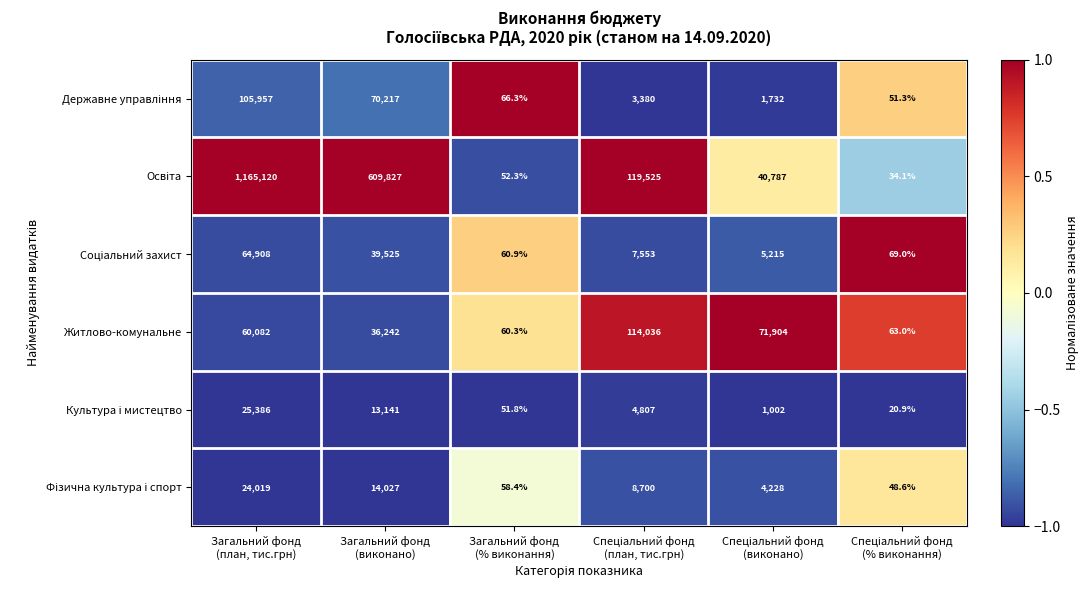

What is the maximum value shown in the chart?

1165120.0